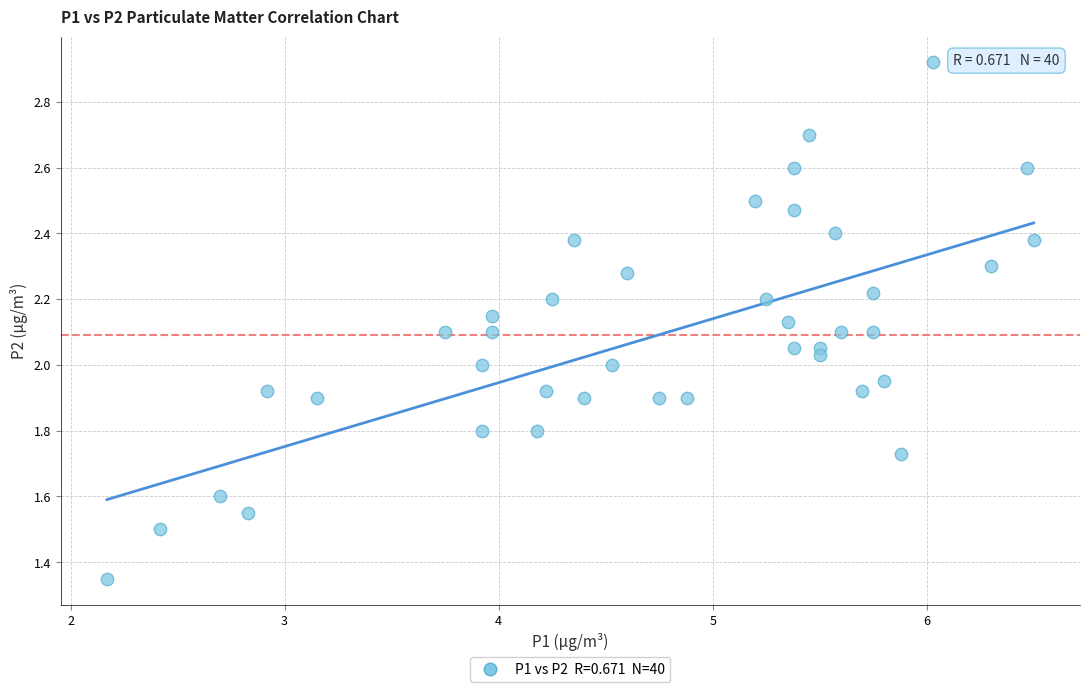

What is the range of X values (max minus min)?

4.3